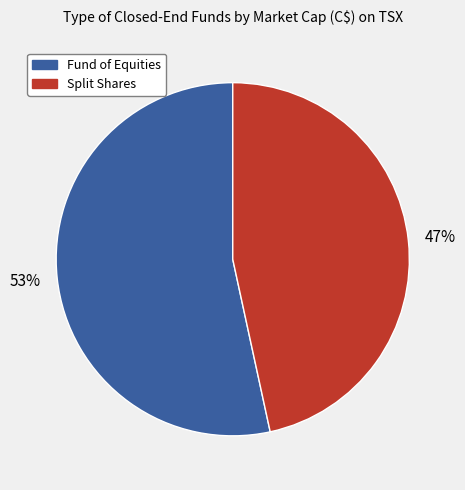

How many segments does this pie chart have?

2